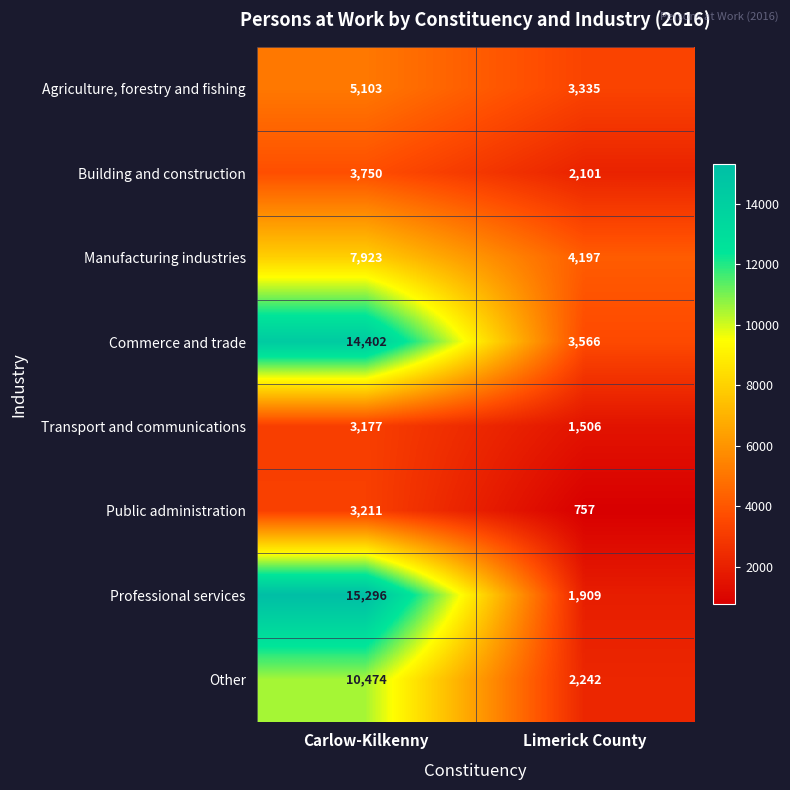

True or false: Agriculture, forestry and fishing has a value of 3335 at Limerick County.

True